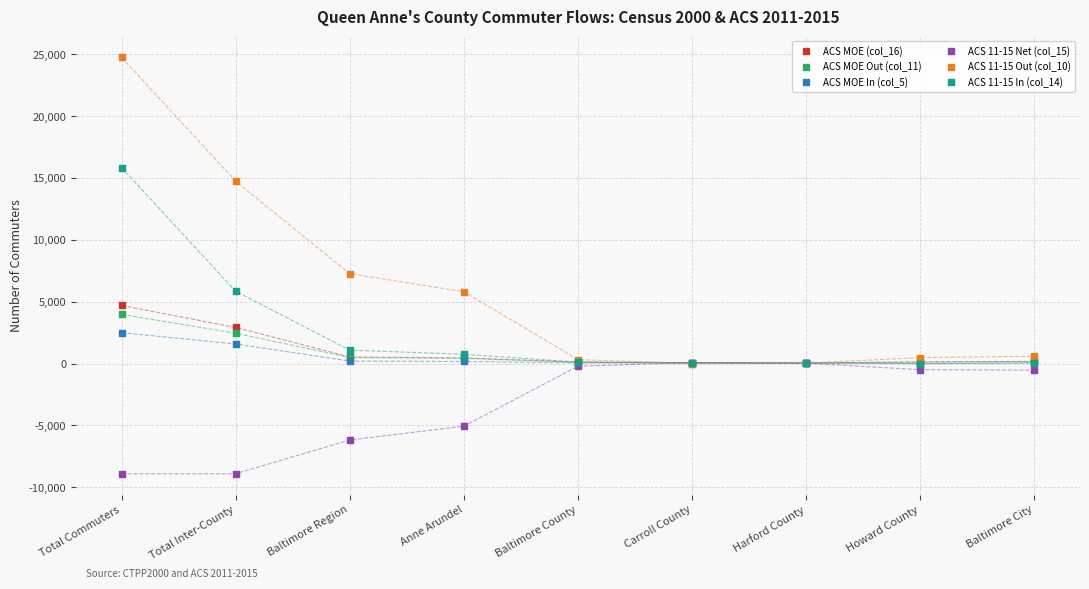

How many values in the ACS 11-15 Net (col_15) series are below -525?

4